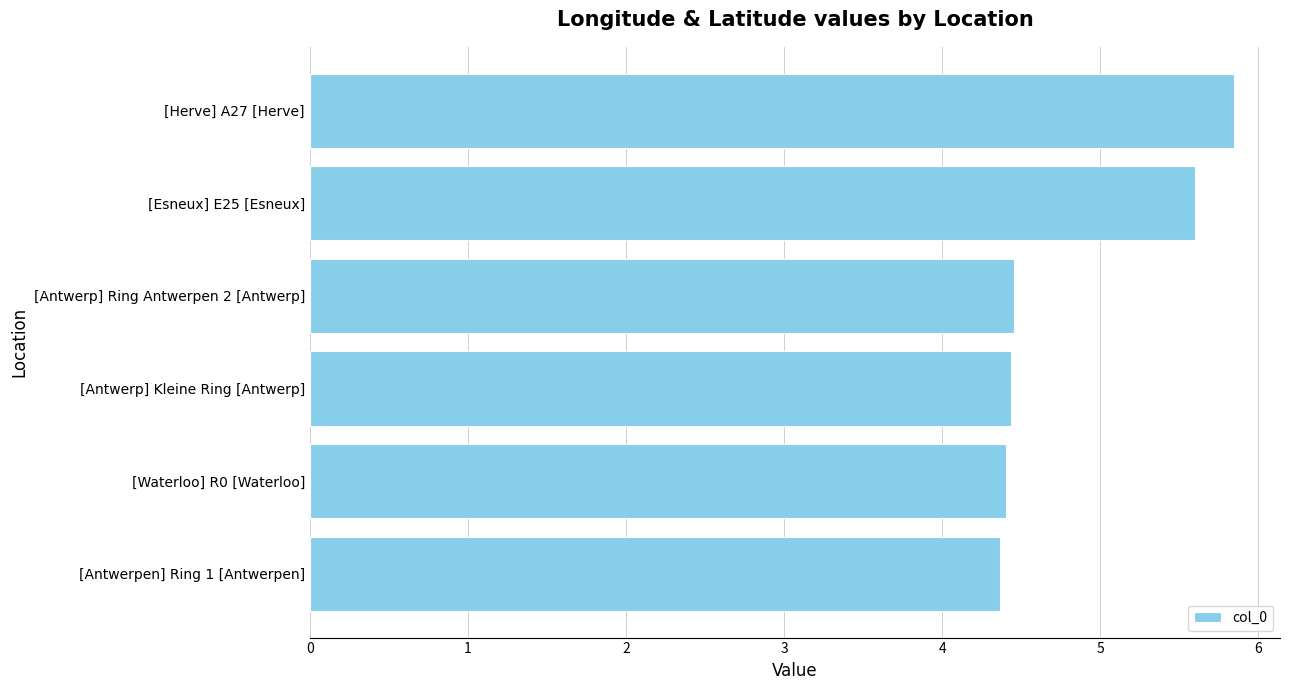

Count the values in the range 4 to 5.

4